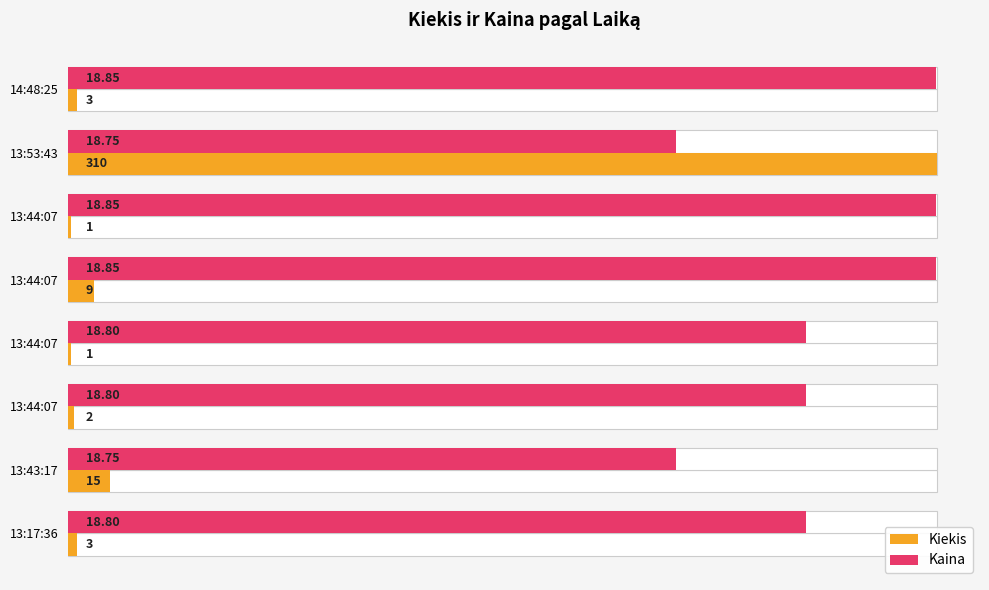

List the series in order of their peak value, highest first.

Kiekis, Kaina